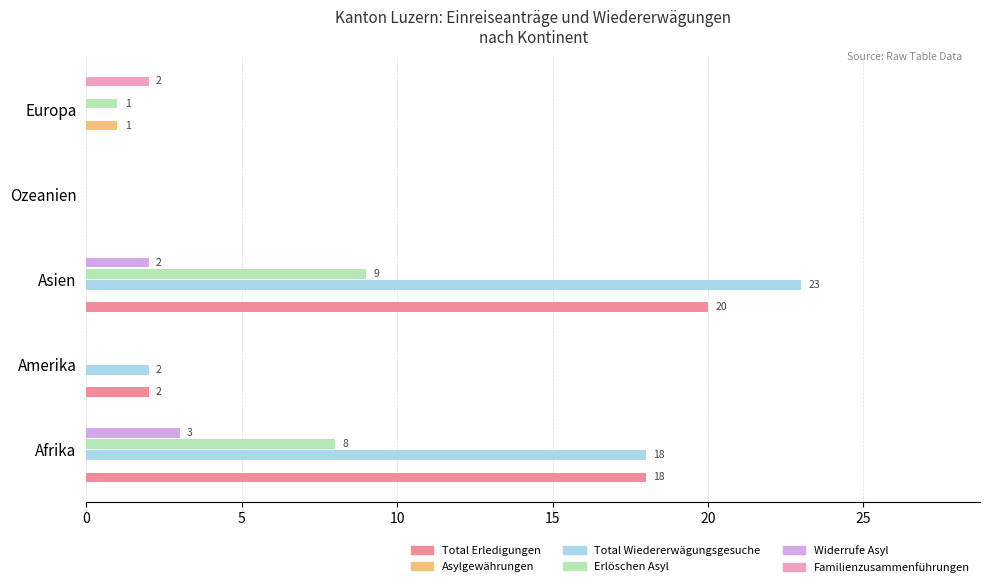

How many Familienzusammenführungen values are between 0 and 1?

4